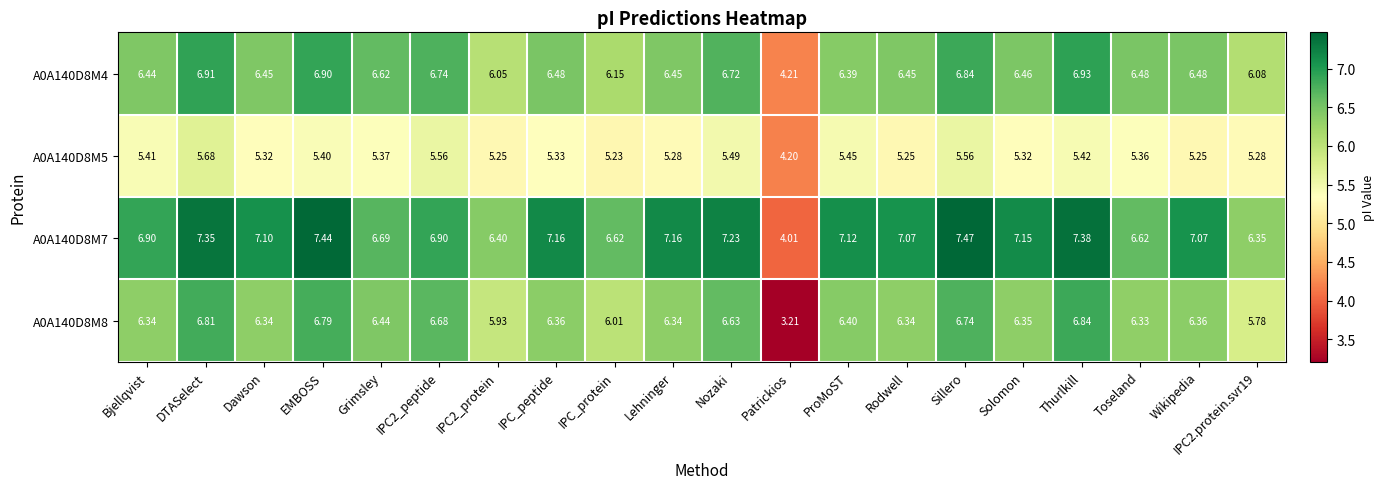

At which label does A0A140D8M7 reach its peak?

Sillero